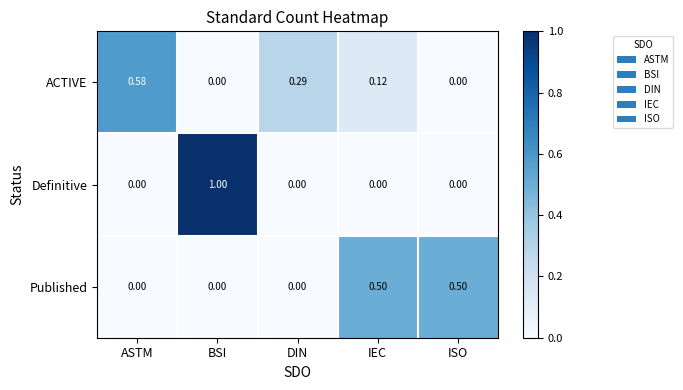

Which category has the highest value across all series?

BSI